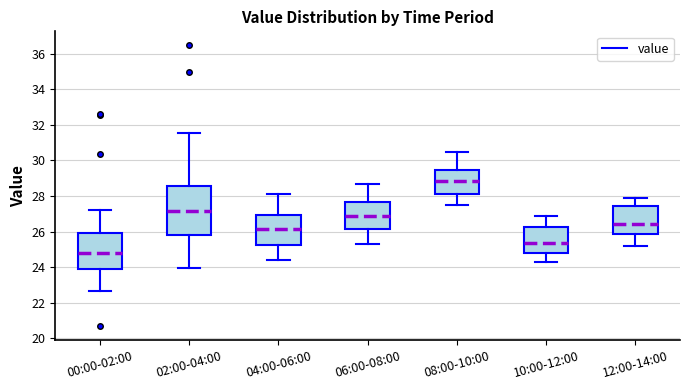

Where is the upper edge of the box for 10:00-12:00 on the y-axis? The values are not printed on the chart, so give them approximately, as read against the axis.

26.2